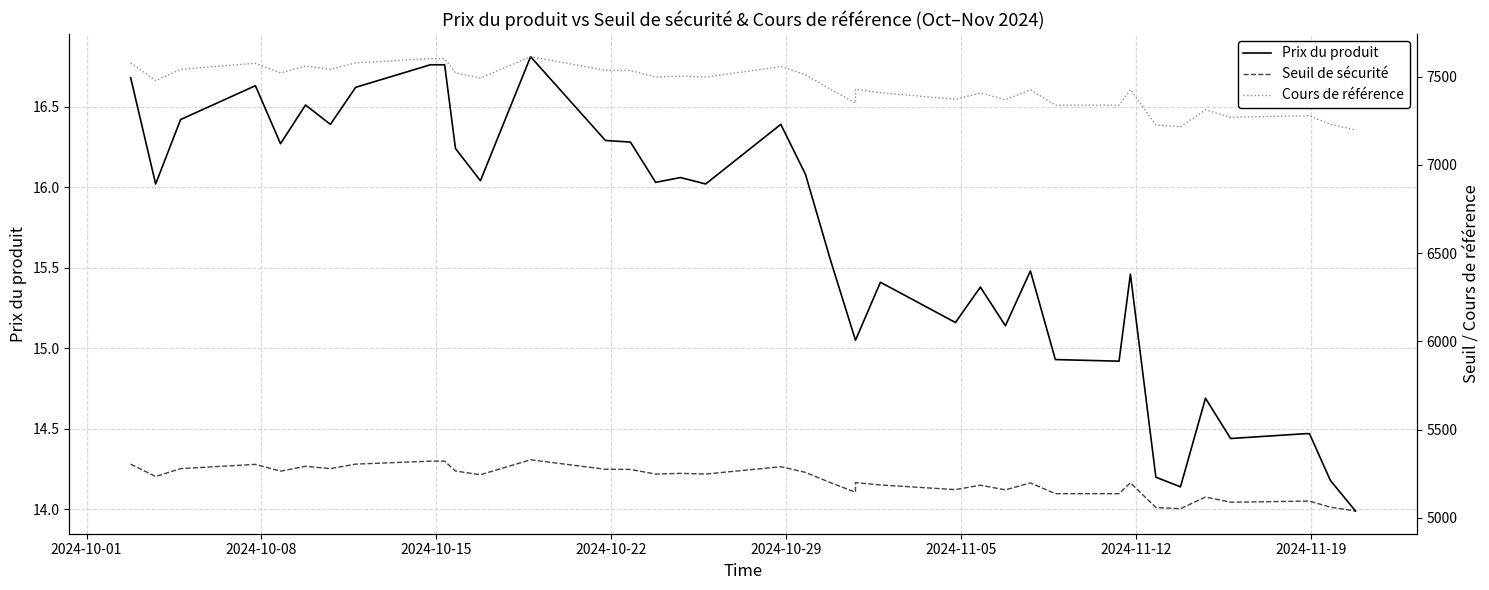

What are all the series names shown in the legend?

Prix du produit, Seuil de sécurité, Cours de référence